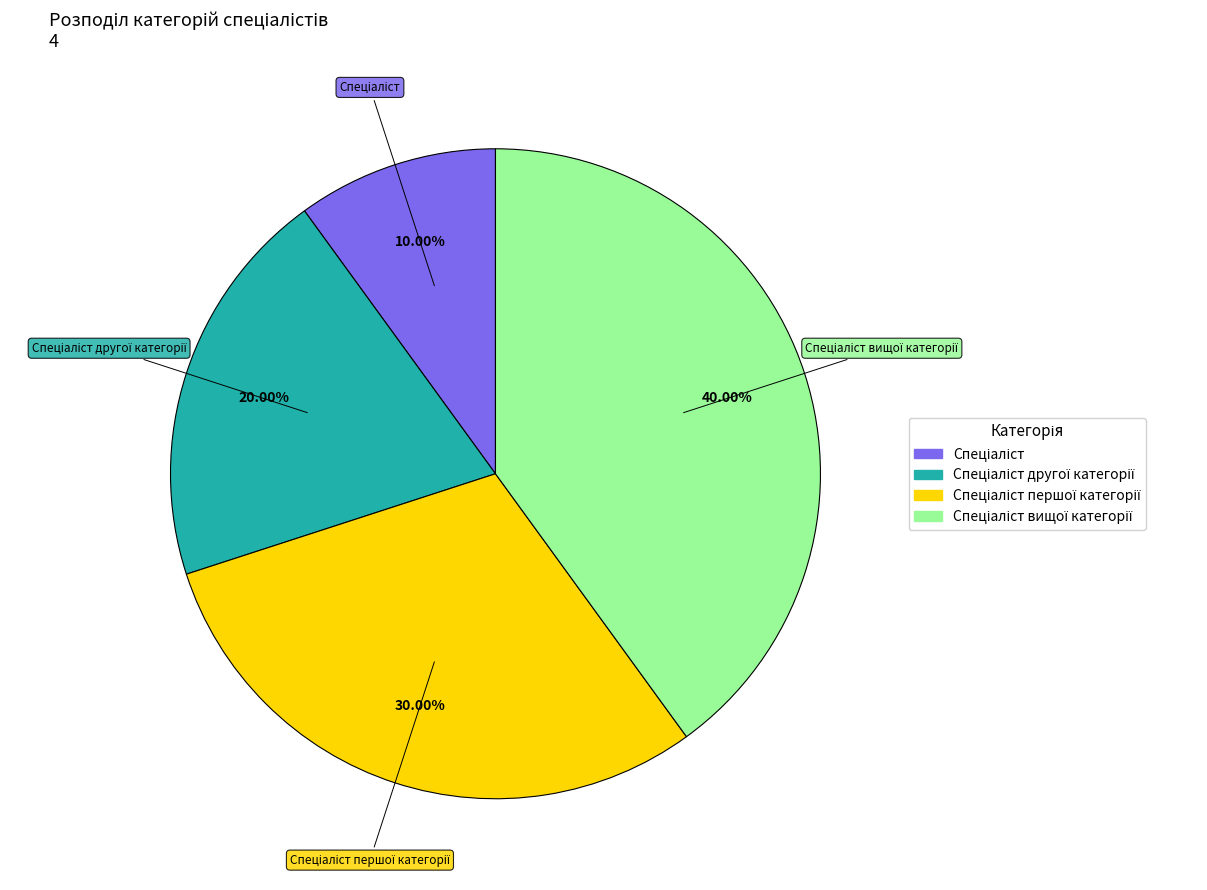

Does any single category account for the majority?

No